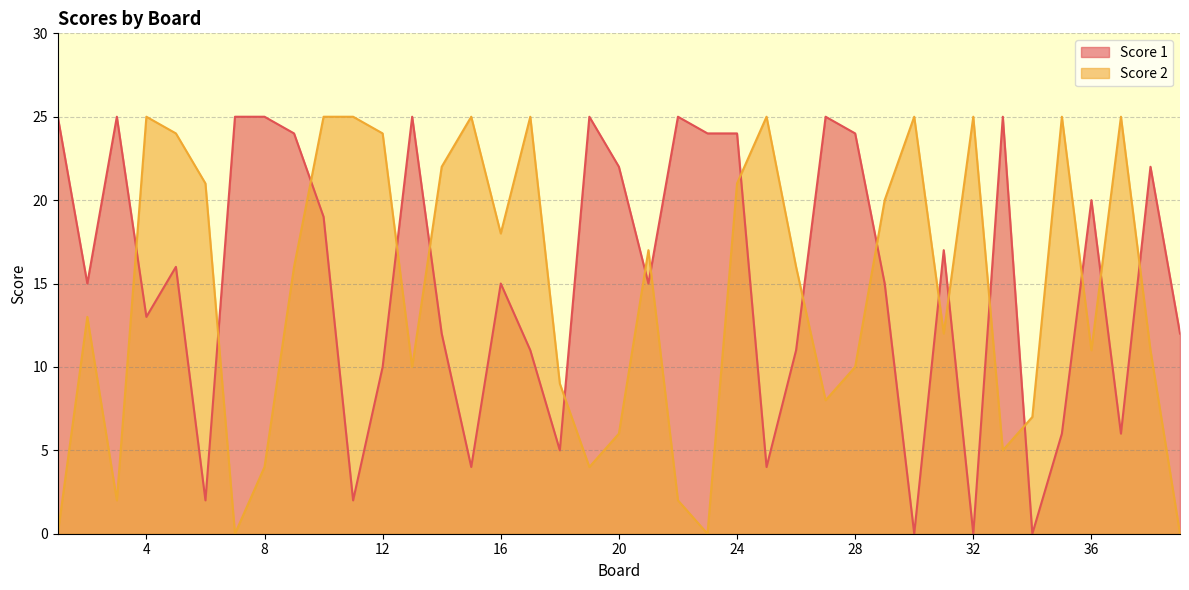

Which category has the lowest value across all series?

30